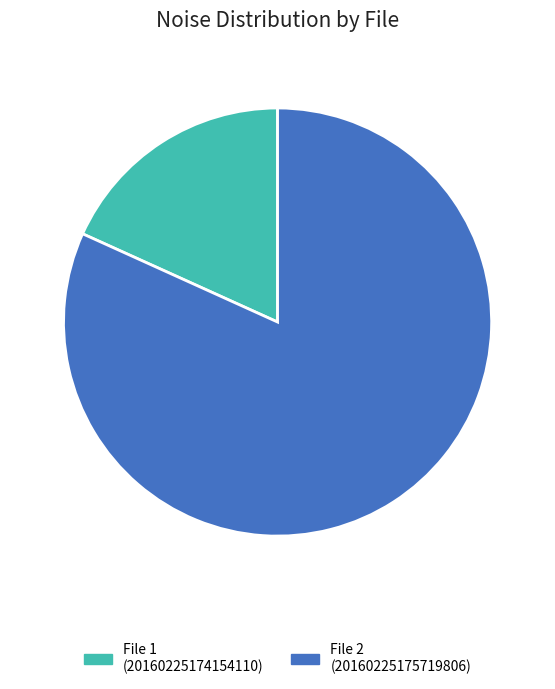

Is there any slice that represents more than half of the pie?

Yes